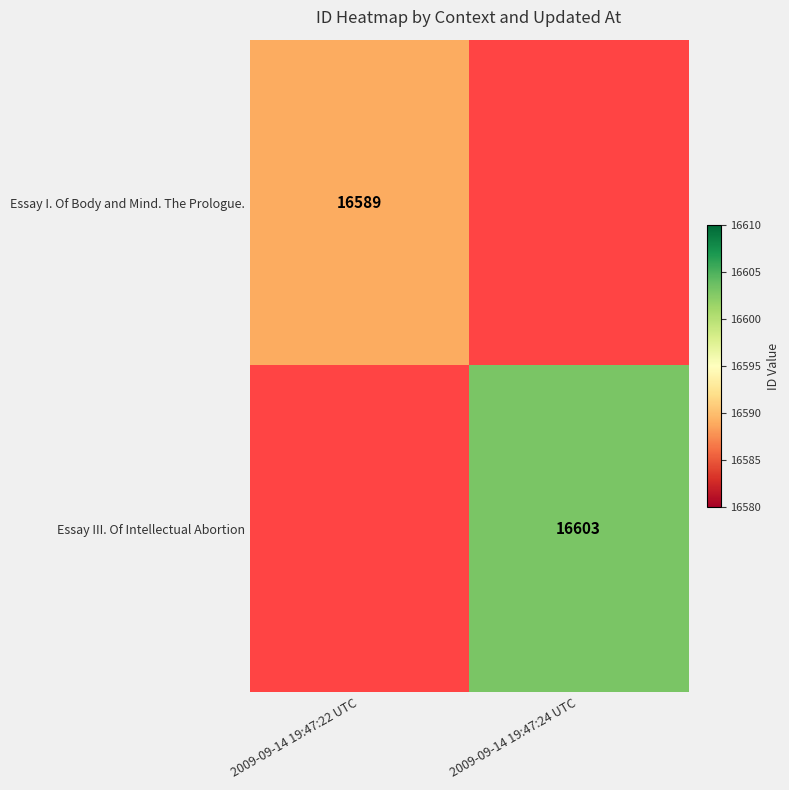

True or false: Essay III. Of Intellectual Abortion has a value of 26604 at 2009-09-14 19:47:24 UTC.

False